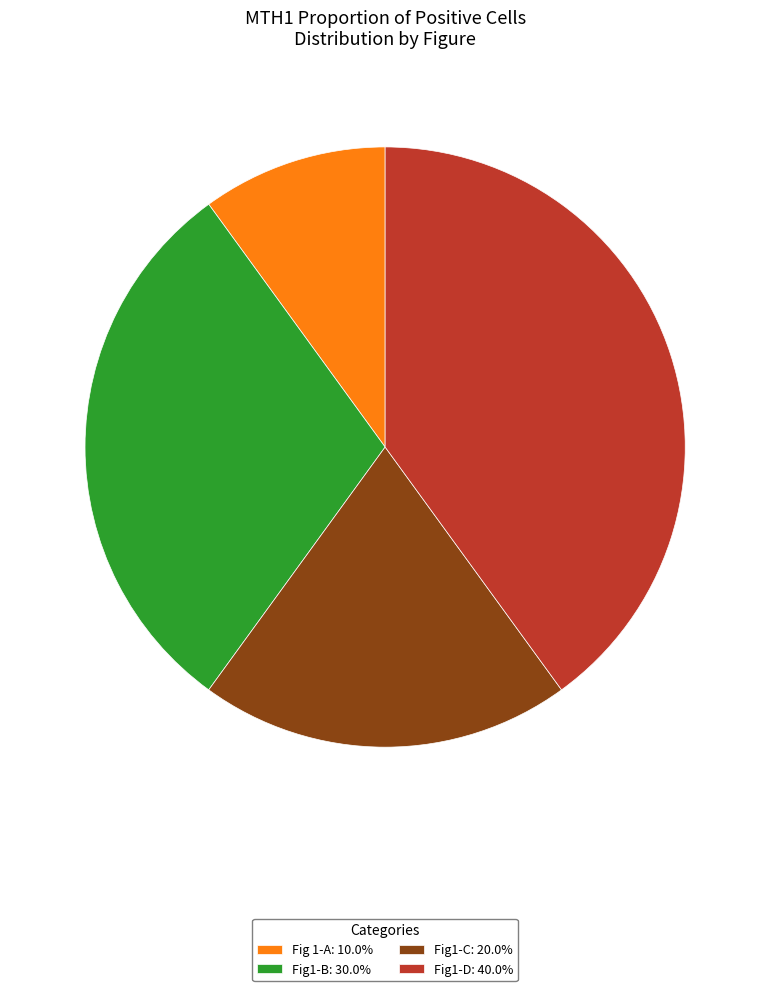

Approximately how many times larger is the value at Fig 1-A: 10.0% compared to Fig1-C: 20.0%?

0.5